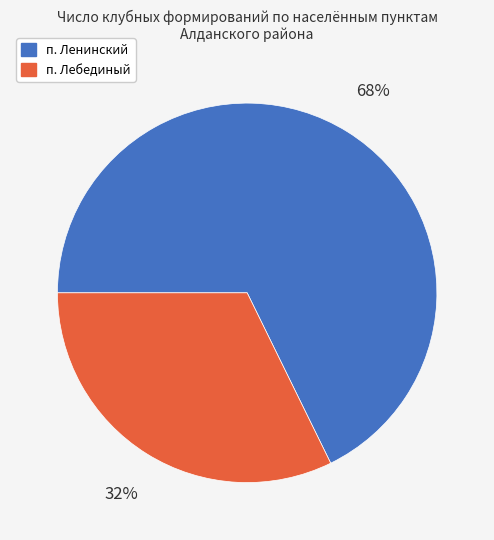

Do п. Ленинский and п. Лебединый together represent more than half of the pie?

Yes